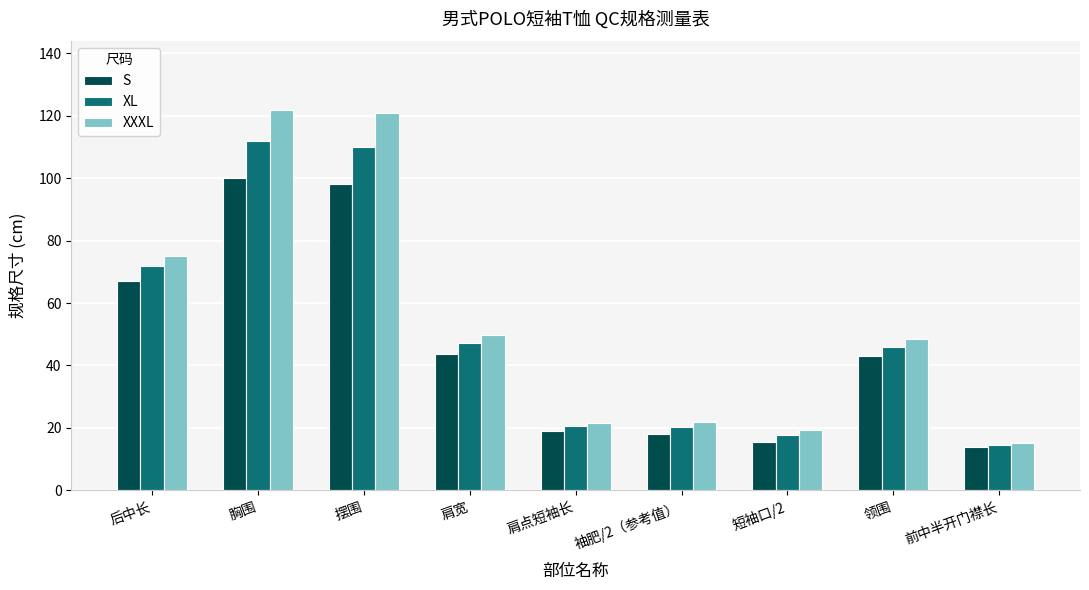

The XXXL series shows 48.5 at 领围. True or false?

True